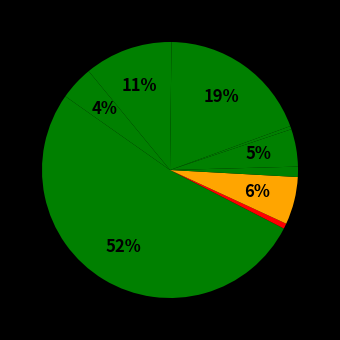

Which category has the biggest portion of the pie?

CO